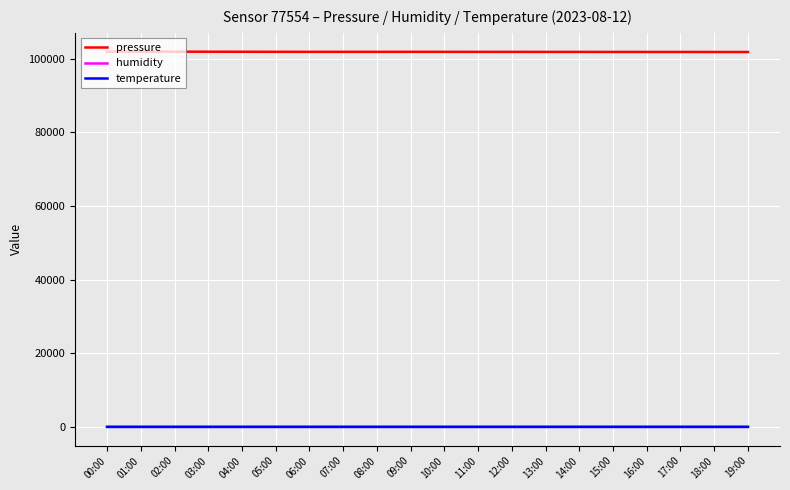

True or false: temperature and pressure intersect in this chart.

False